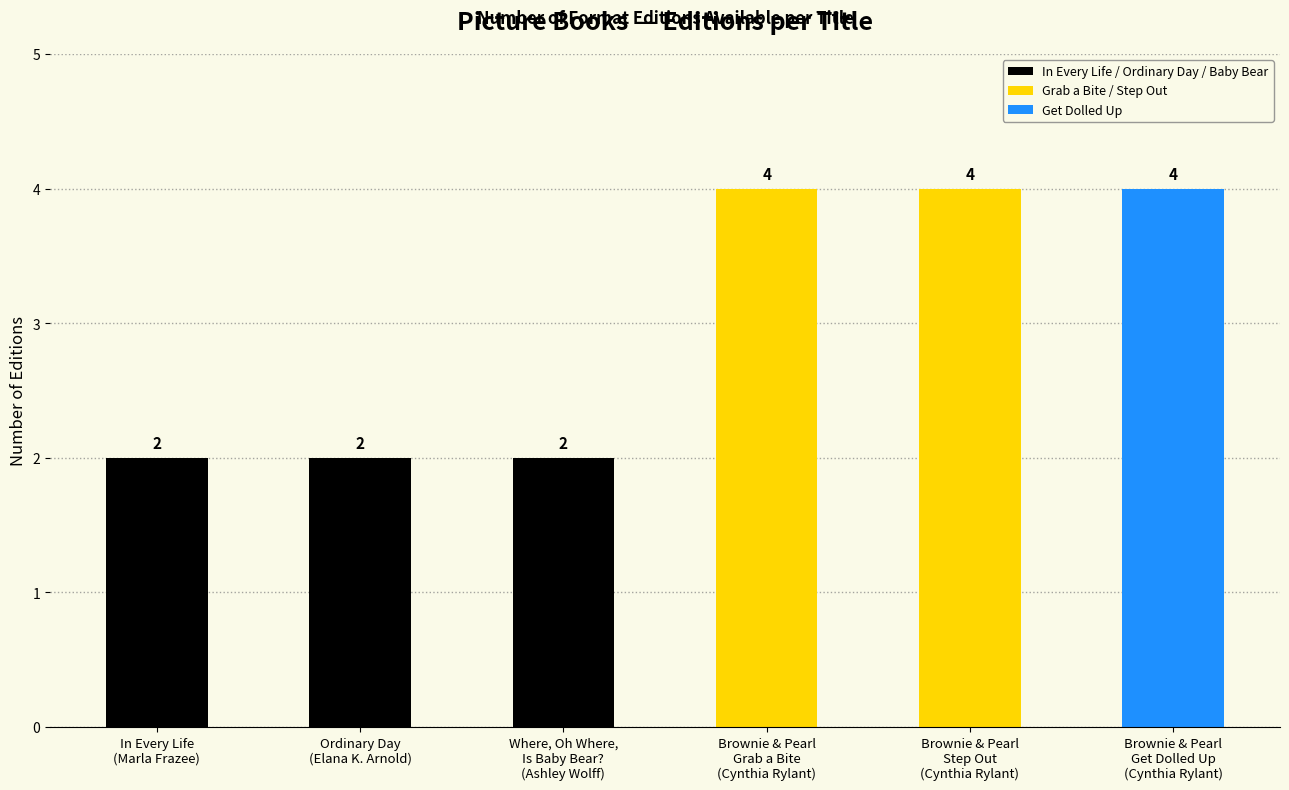

What is the value of the 6th bar from the left?

4